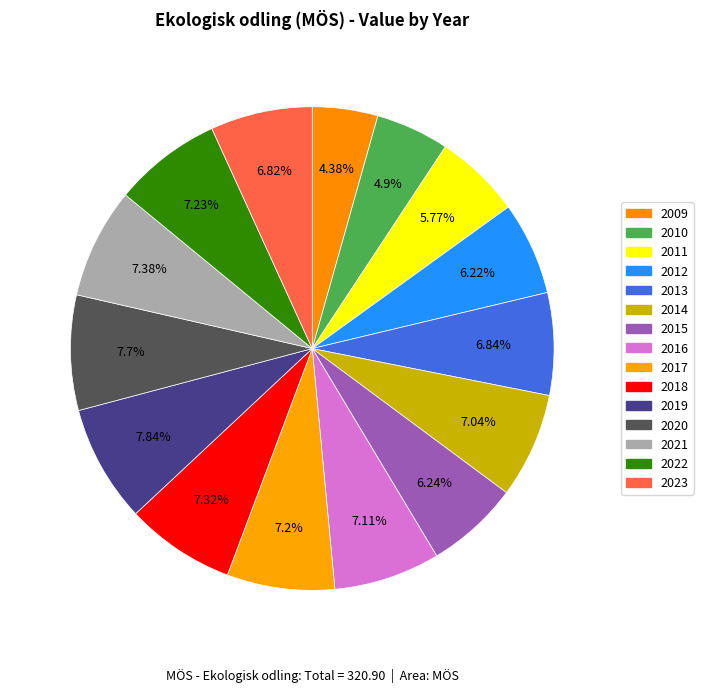

To the nearest percent, what percentage of the pie is 2022?

7%